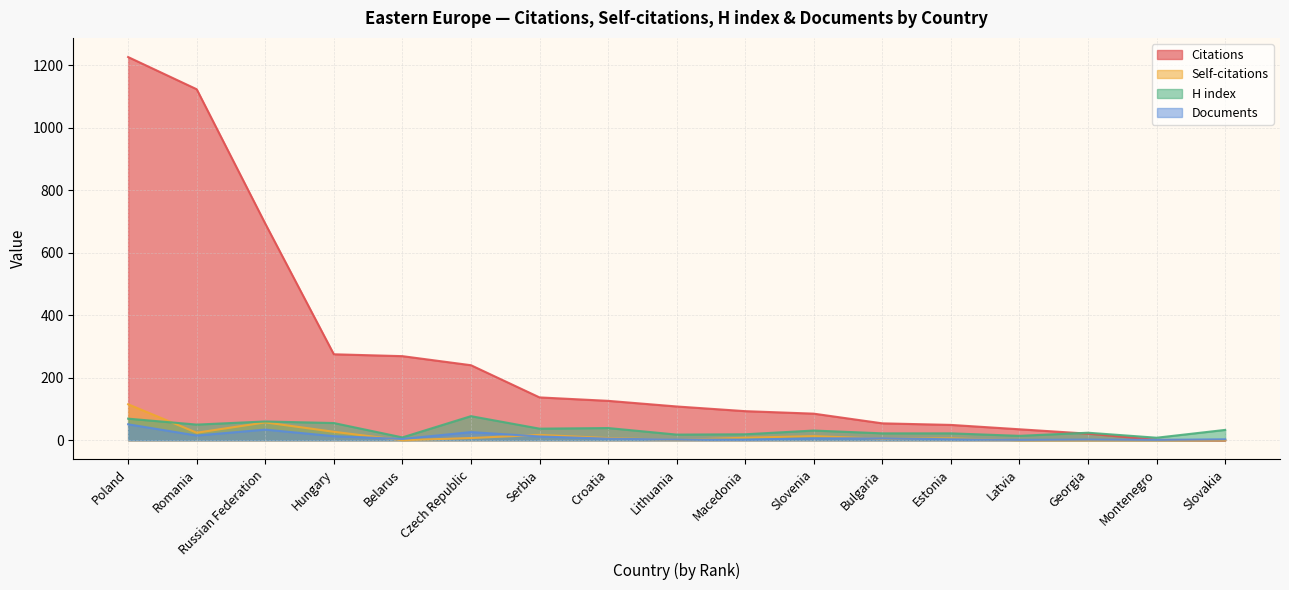

Between Poland and Croatia, which series saw the biggest shift?

Citations